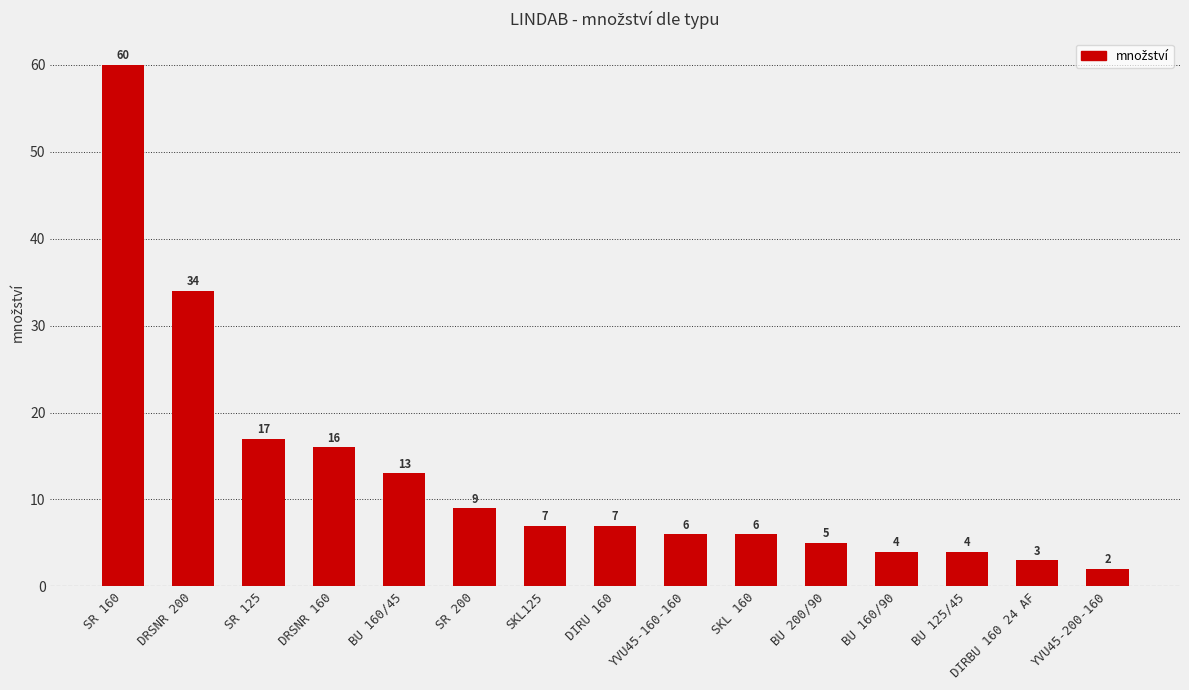

Between SR 125 and BU 160/90, which is larger?

SR 125